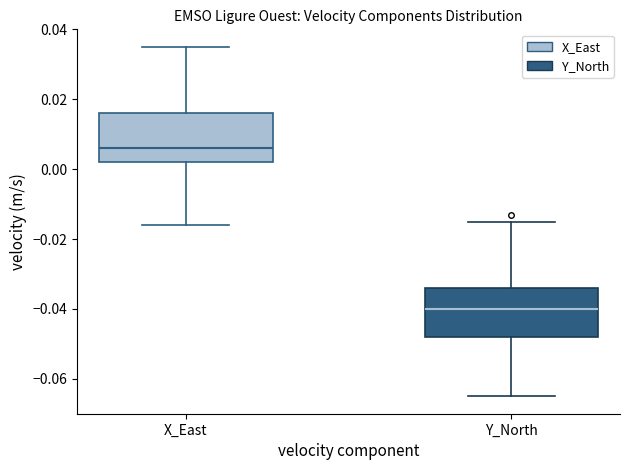

Reading left to right, read every box against the y-axis: the position of its median line, the range the box covers, and the ends of its whiskers. The values are not printed on the chart, so give them approximately, as read against the axis.

X_East: median 0.006, box 0.002 to 0.016, whiskers -0.016 to 0.036
Y_North: median -0.040, box -0.048 to -0.034, whiskers -0.064 to -0.014